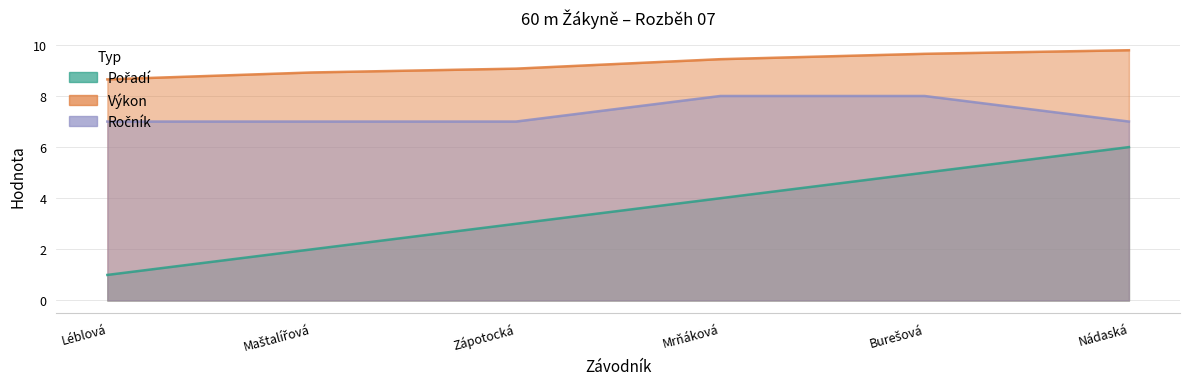

What is the label of the 3rd point from the left?

Zápotocká